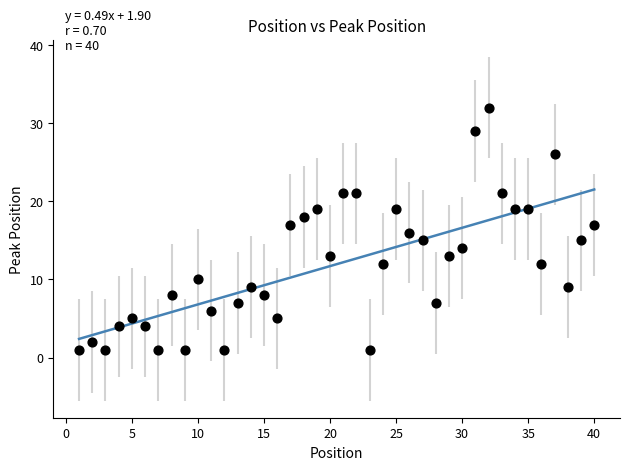

What is the range of X values (max minus min)?

39